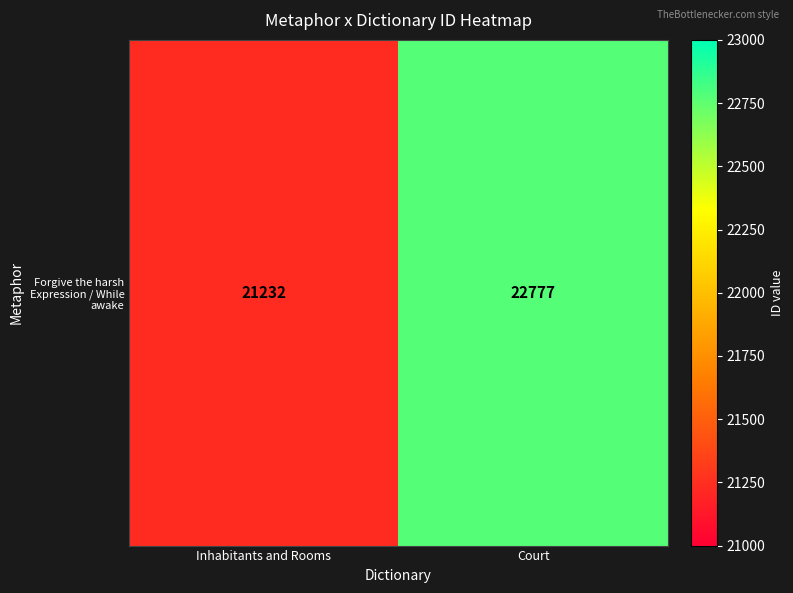

List the labels in order of value, smallest first.

Inhabitants and Rooms, Court